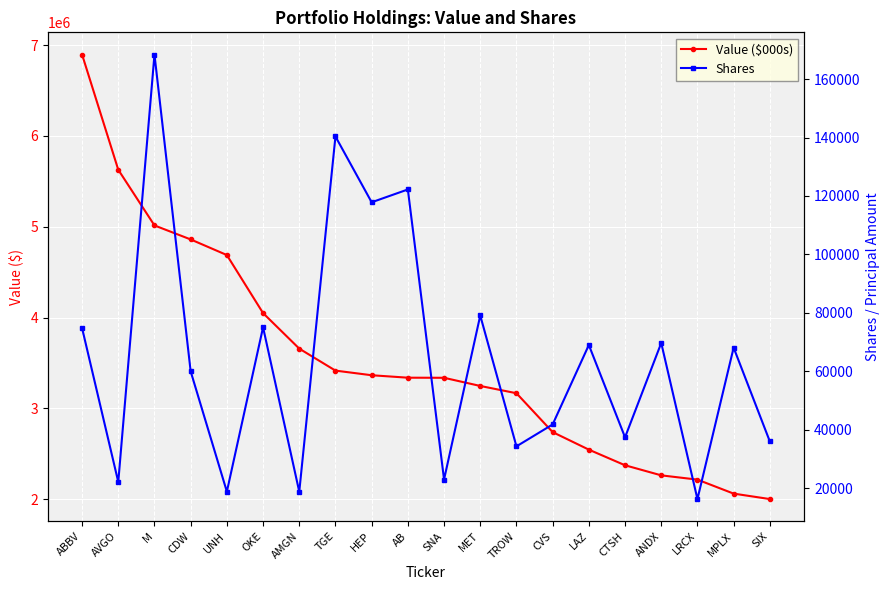

Does the chart display data point markers on the line(s)?

Yes